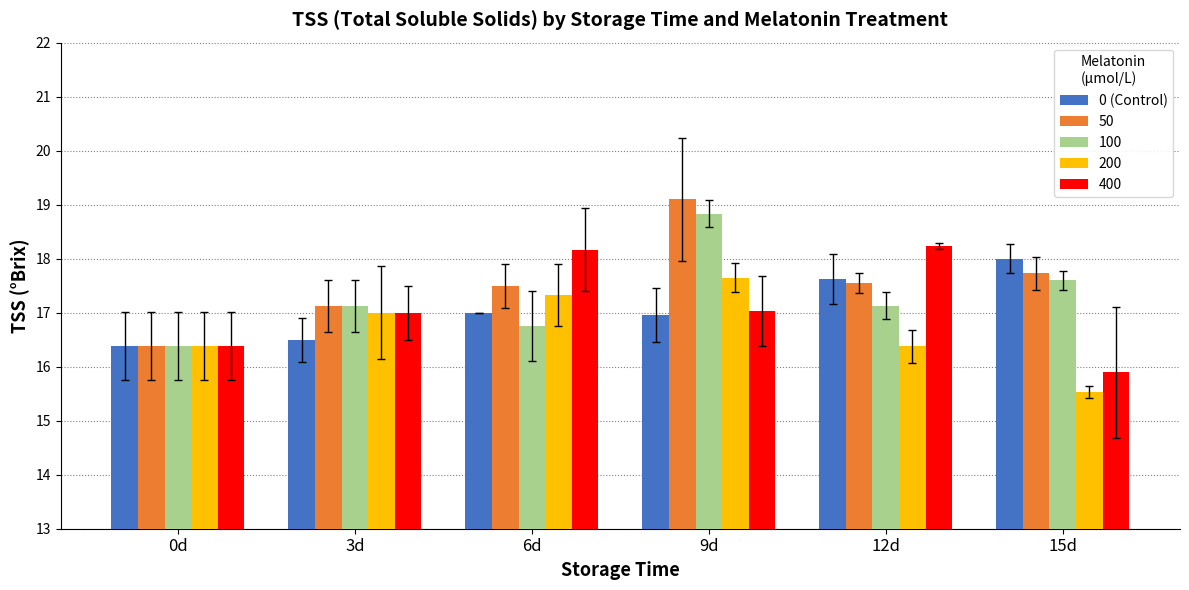

What is the maximum value shown in the chart?

19.1